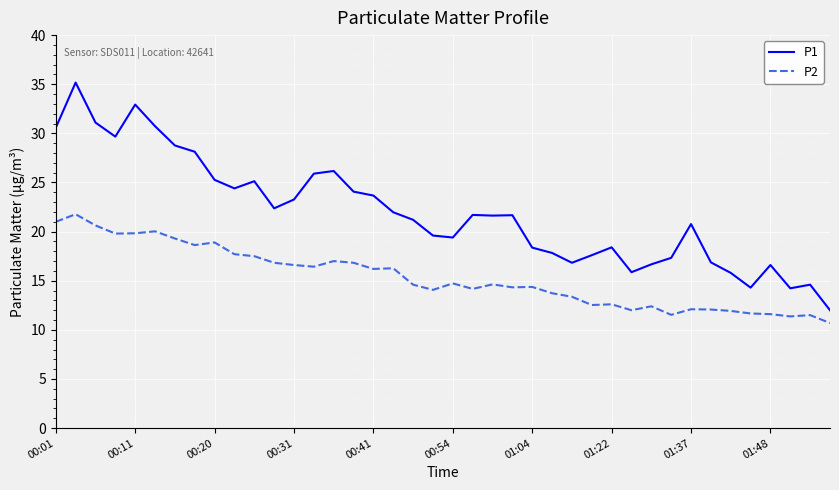

How many lines are shown in the chart?

2